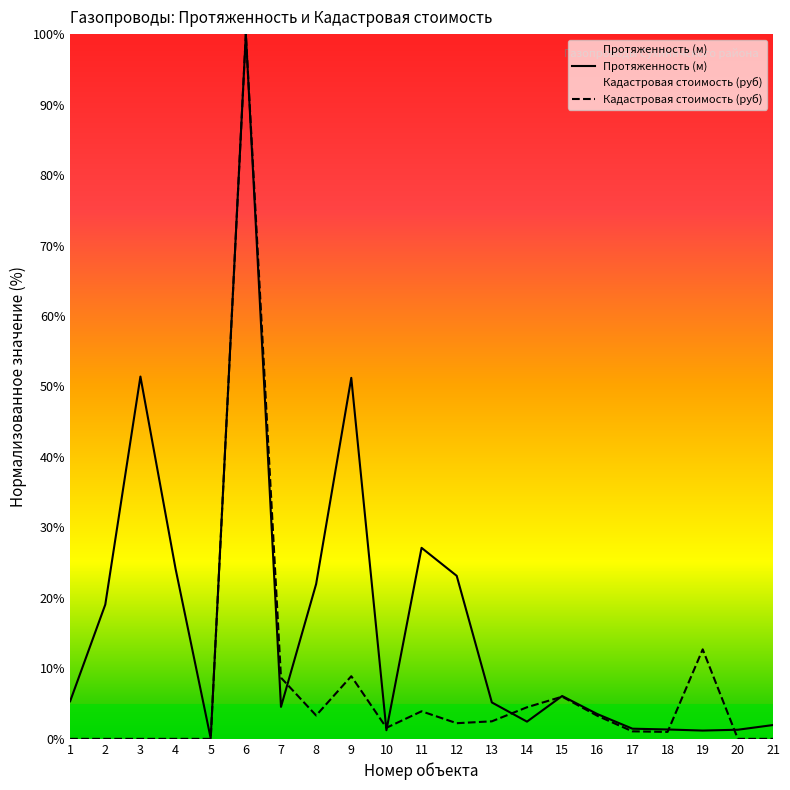

Does the chart have visible grid lines?

No